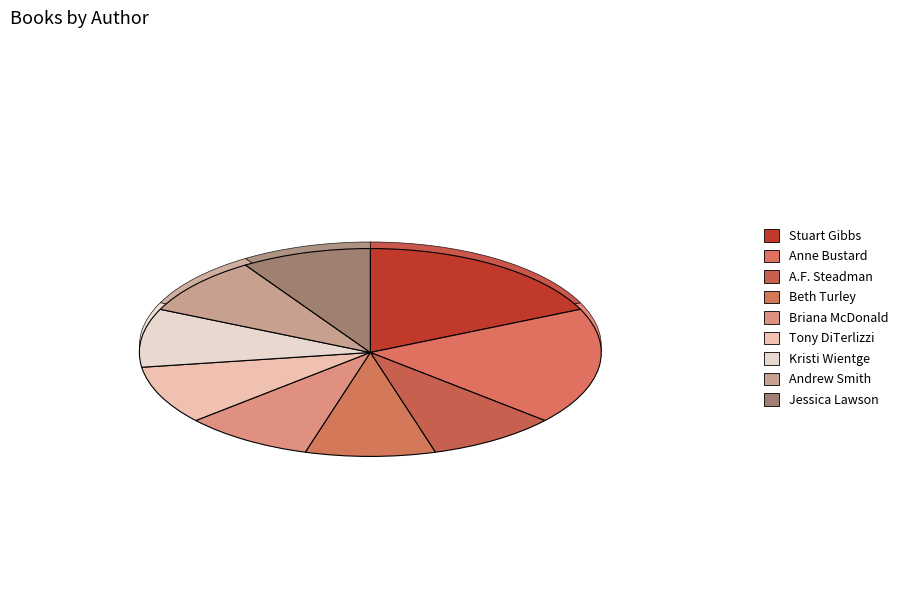

How many slices are in this pie chart?

9